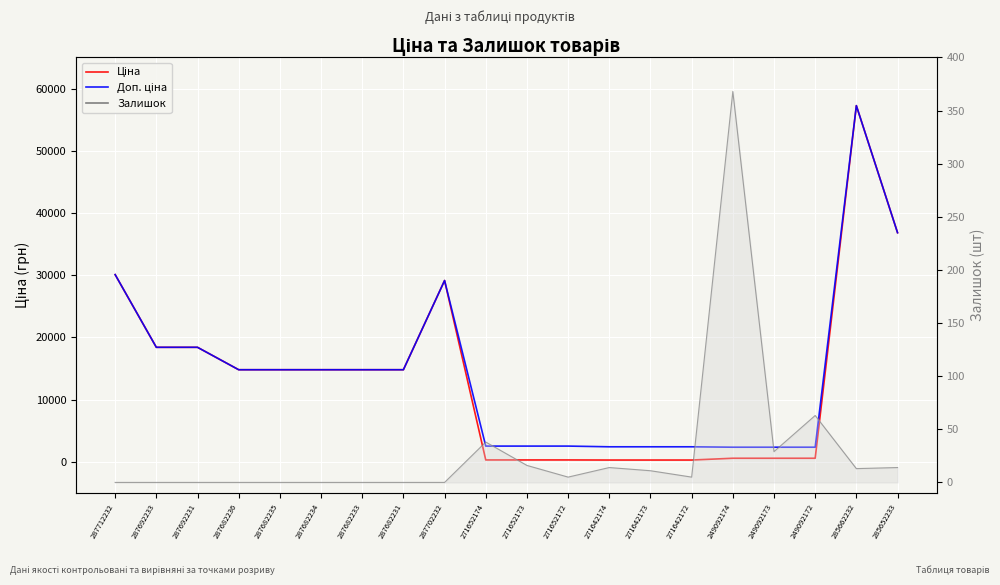

List the labels in order of Залишок value, largest first.

249092174, 249092172, 271652174, 249092173, 271652173, 271642174, 285652233, 285662232, 271642173, 271652172, 271642172, 287712232, 287692233, 287692231, 287682236, 287682235, 287682234, 287682233, 287682231, 287702232